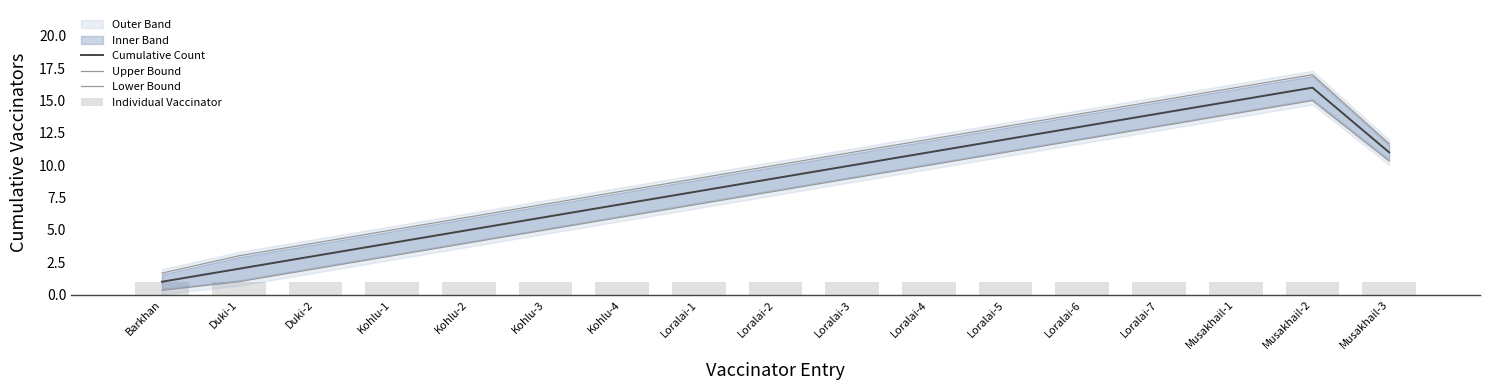

Which series has the largest total across all categories?

Upper Bound